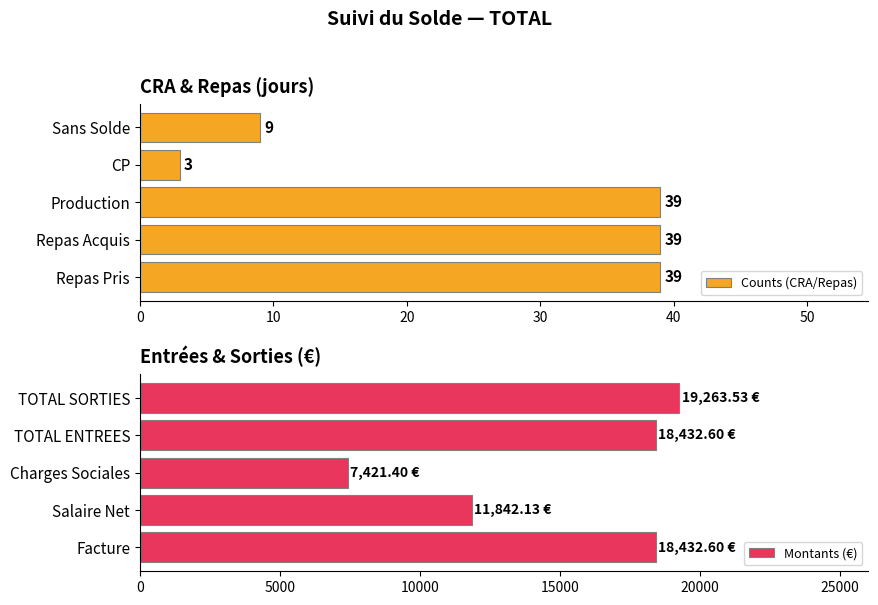

The value of Counts (CRA/Repas) at Repas Pris is 39. True or false?

True